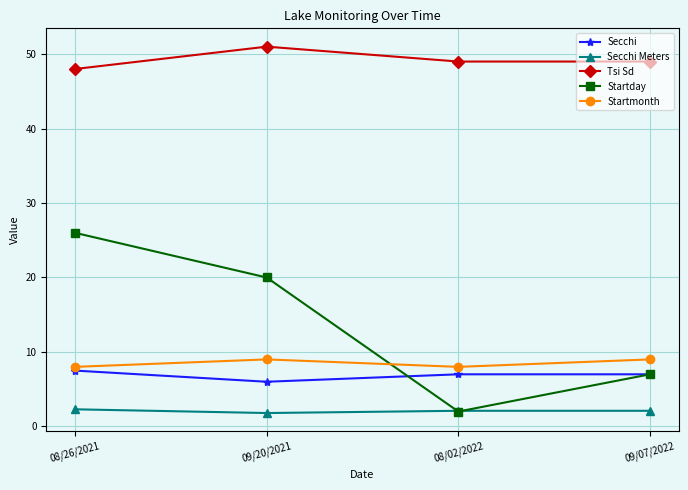

At how many categories does at least one series exceed 2?

4